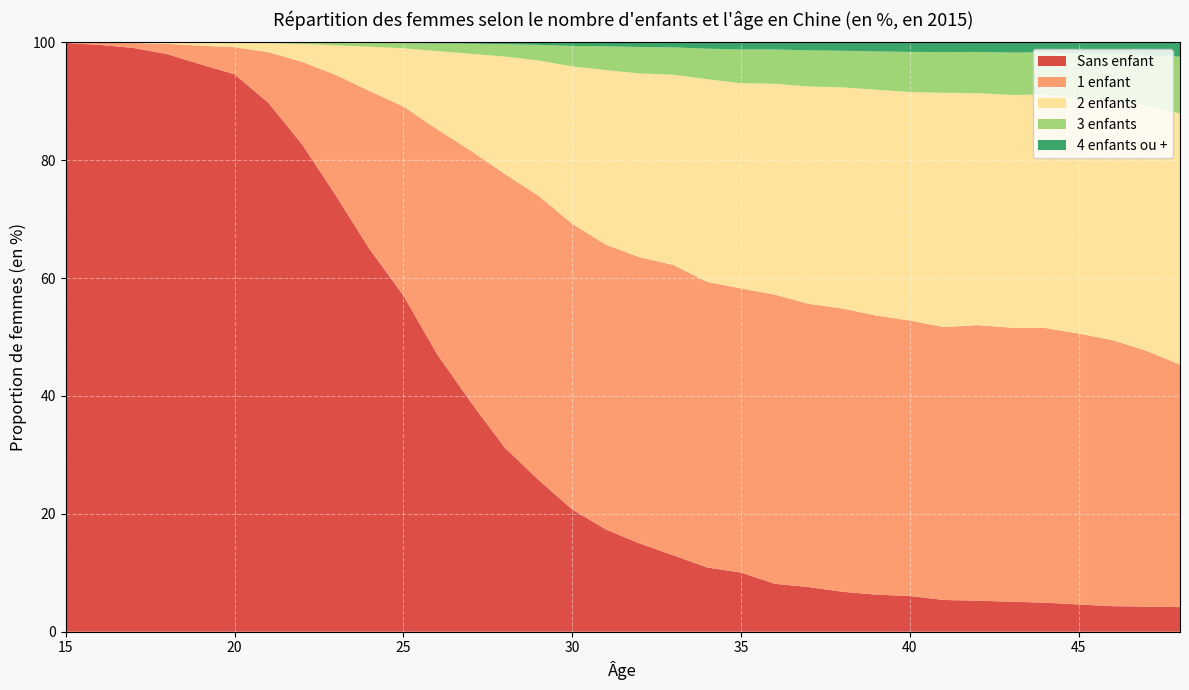

Reading left to right, list all the values displayed in this chart.

Sans enfant: 99.9	99.6	99.0	98.0	96.3	94.6	89.7	82.7	74.0	64.9	57.0	47.1	38.9	31.2	25.8	20.7	17.3	15.0	13.0	10.9	10.0	8.1	7.6	6.8	6.3	6.1	5.4	5.3	5.1	4.9	4.6	4.3	4.3	4.2
1 enfant: 0.1	0.3	0.8	1.7	3.2	4.6	8.6	14.0	20.5	26.8	32.1	38.2	42.7	46.4	48.2	48.5	48.3	48.6	49.3	48.5	48.2	49.1	48.0	48.1	47.4	46.7	46.3	46.7	46.5	46.6	46.0	45.1	43.4	41.1
2 enfants: 0.0	0.1	0.1	0.2	0.5	0.8	1.5	3.0	5.0	7.5	9.9	13.3	16.5	19.9	23.0	26.7	29.6	31.2	32.3	34.4	34.8	35.8	36.9	37.5	38.3	38.8	39.7	39.4	39.5	39.6	39.9	40.7	41.6	42.6
3 enfants: 0.0	0.0	0.0	0.0	0.0	0.0	0.1	0.2	0.5	0.7	0.9	1.3	1.7	2.1	2.6	3.5	4.0	4.5	4.6	5.2	5.7	5.8	6.1	6.2	6.5	6.8	6.9	7.0	7.2	7.2	7.6	7.9	8.5	9.6
4 enfants ou +: 0.0	0.0	0.0	0.0	0.0	0.0	0.0	0.0	0.1	0.1	0.1	0.2	0.2	0.3	0.4	0.6	0.7	0.8	0.9	1.1	1.2	1.2	1.4	1.4	1.5	1.6	1.7	1.6	1.7	1.7	1.9	1.9	2.2	2.4